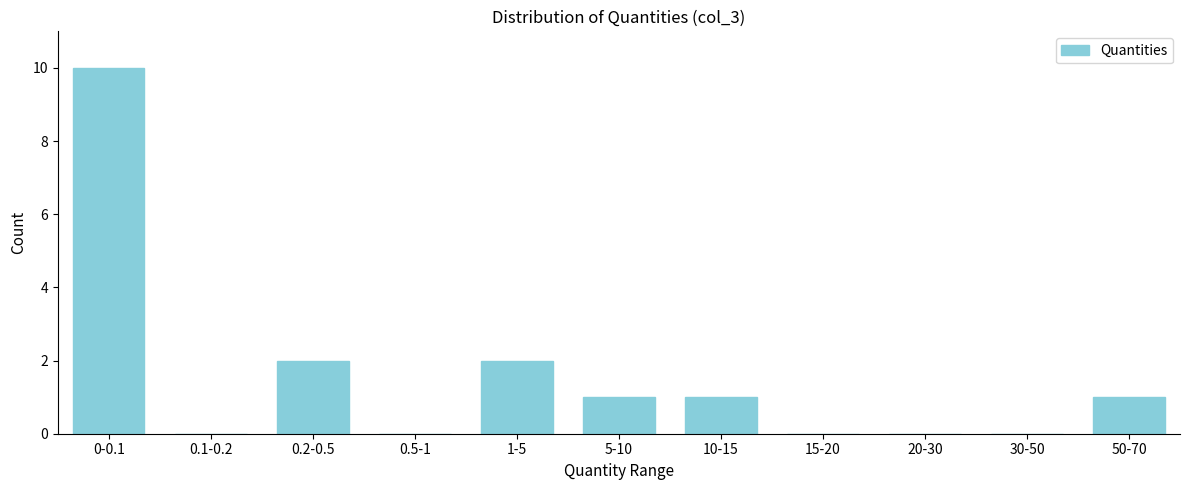

Reading left to right, transcribe all the data shown in this chart.

0-0.1=10	0.1-0.2=0	0.2-0.5=2	0.5-1=0	1-5=2	5-10=1	10-15=1	15-20=0	20-30=0	30-50=0	50-70=1